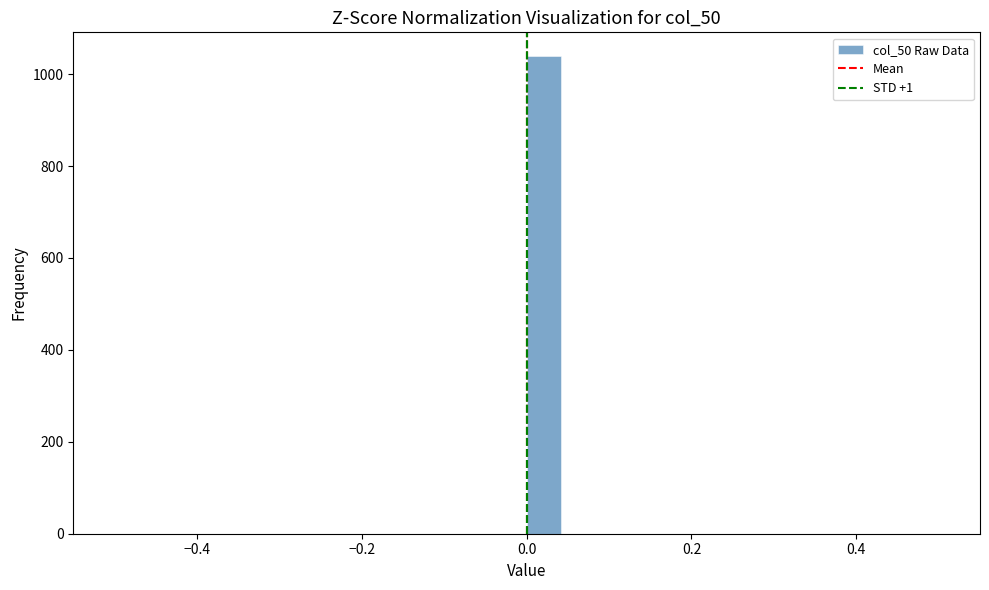

Read against the x-axis, roughly where is the centre of the tallest bar?

0.02